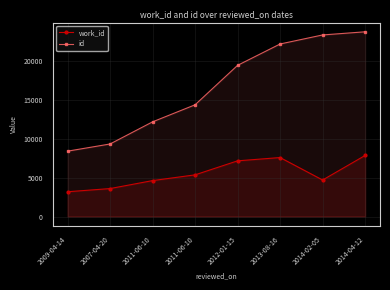

True or false: id and work_id intersect in this chart.

False